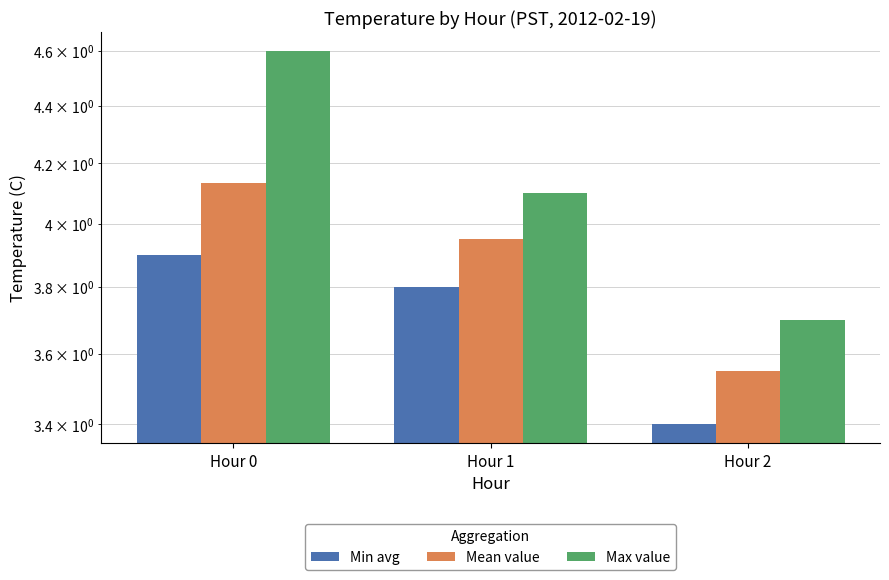

How many bars are there in total?

9